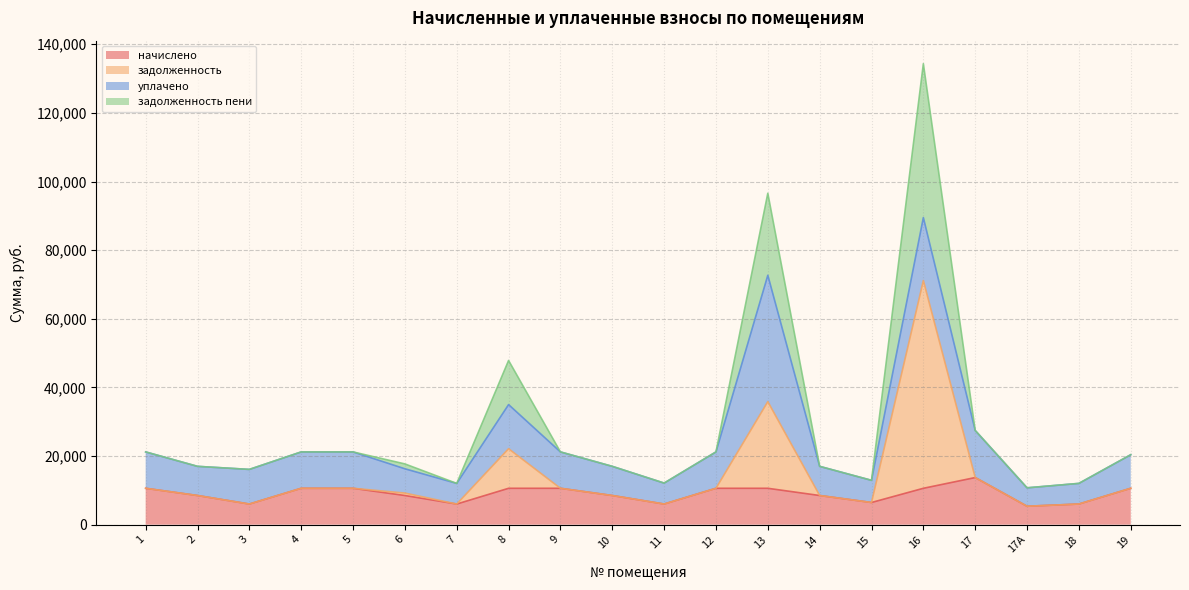

What is the maximum value for начислено?

13728.2